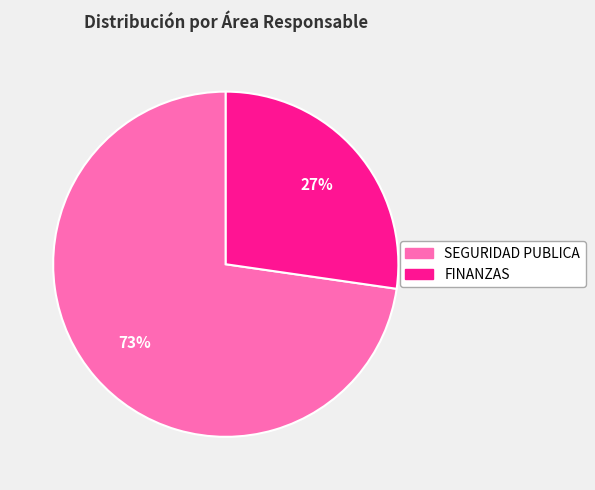

How many slices are in this pie chart?

2